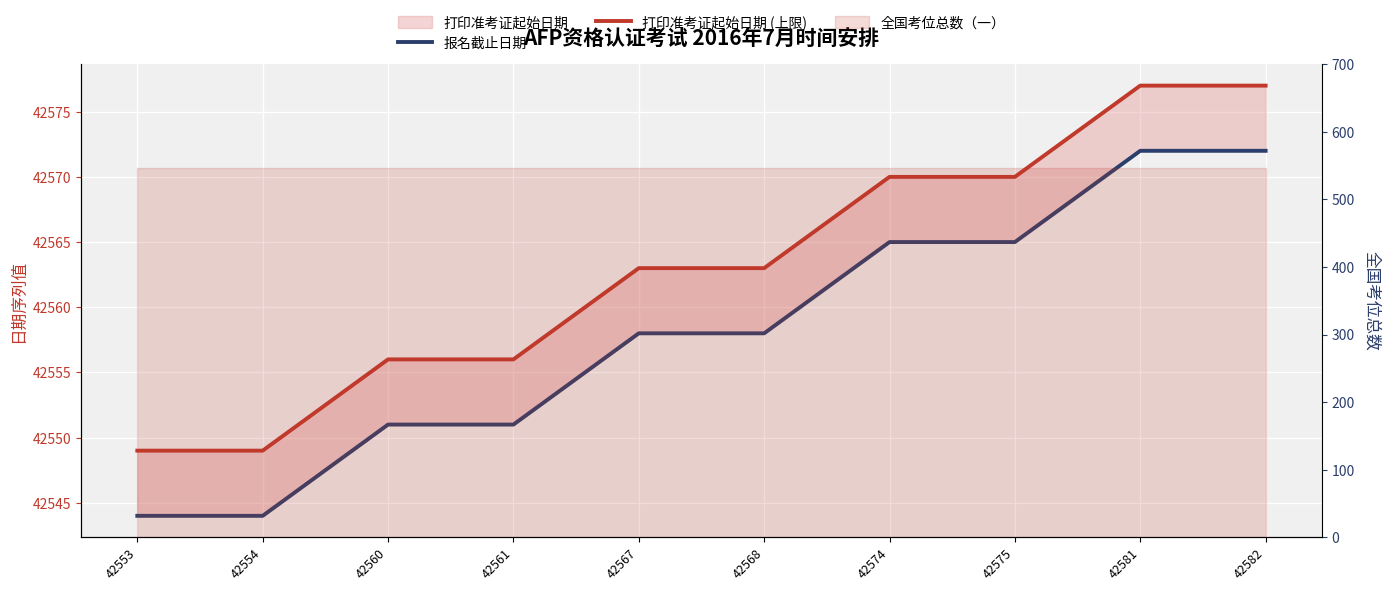

Which has a higher value, 42561 or 42560?

42561